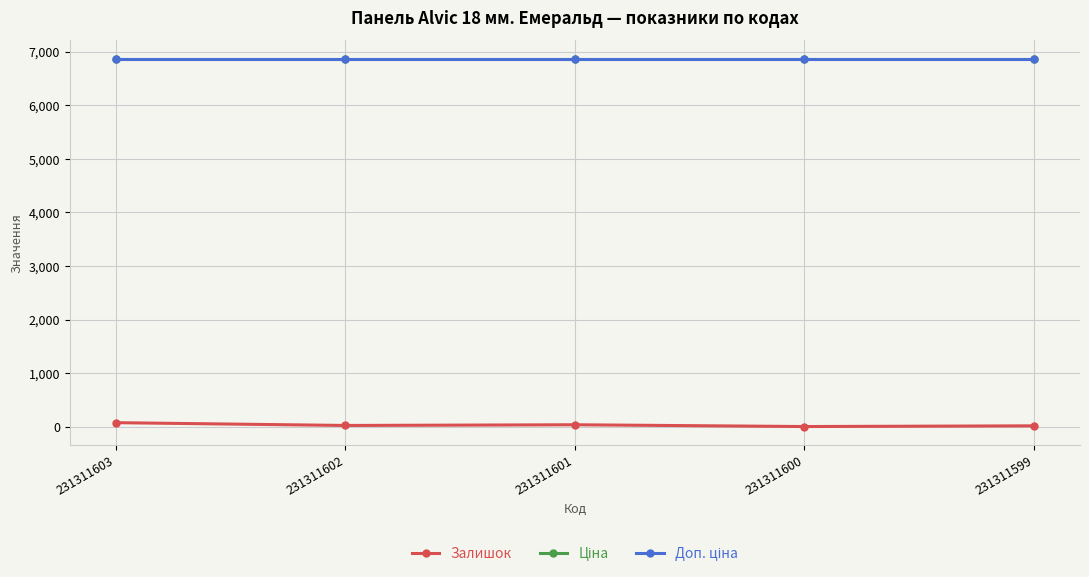

Is this an area chart (filled region under the line)?

No